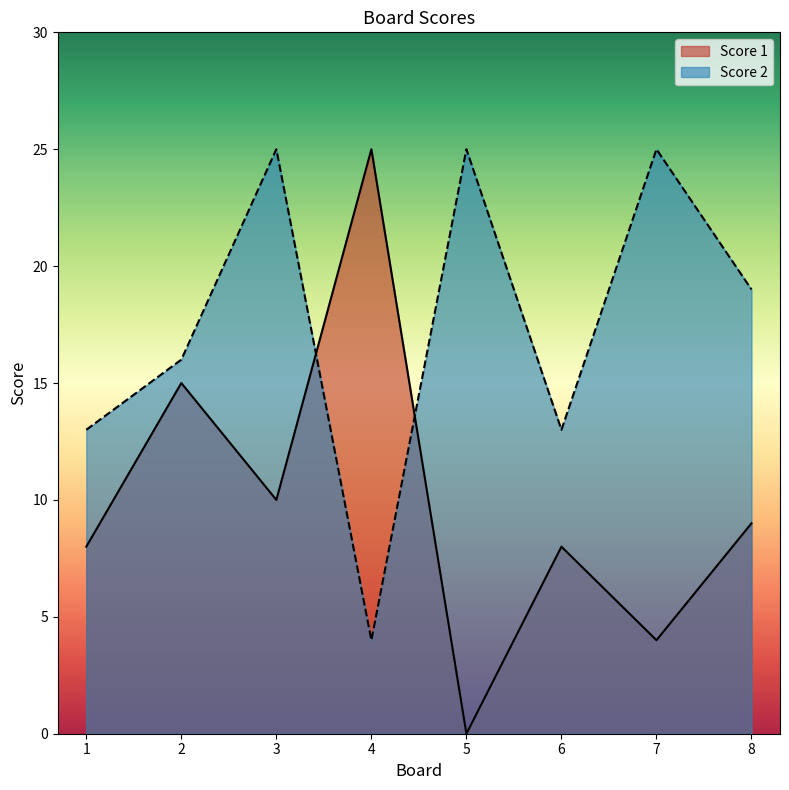

Where do Score 1 and Score 2 first cross each other?

3 and 4